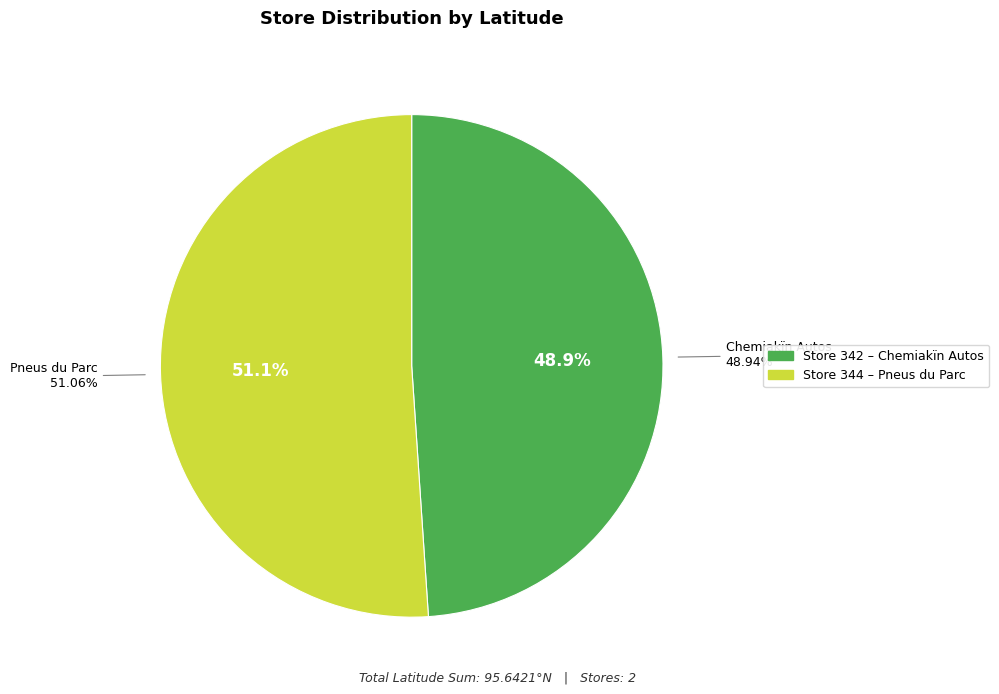

To the nearest percent, what is the combined percentage of 342 and 344?

100%